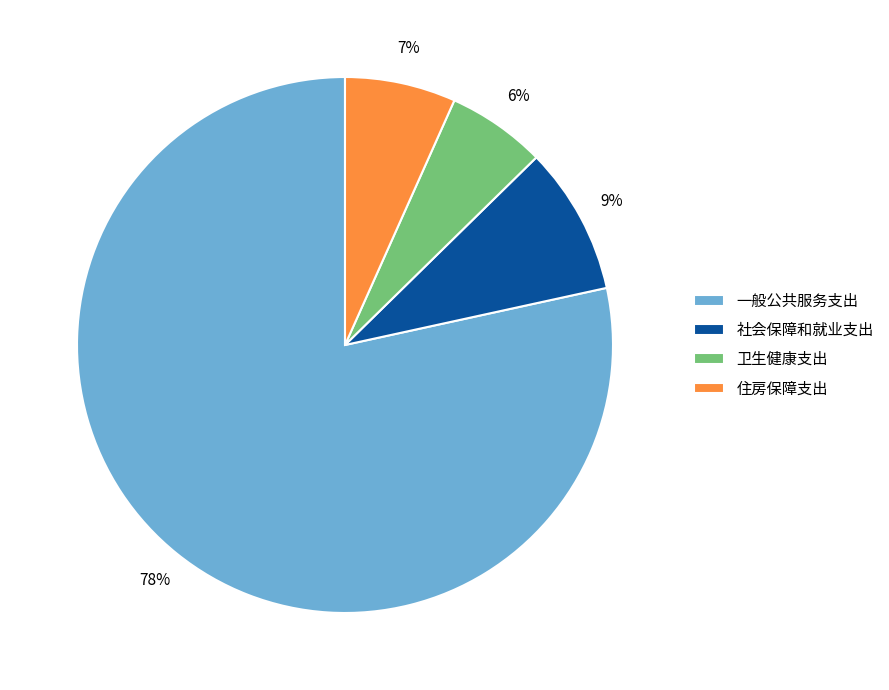

To the nearest percent, what is the combined percentage of 住房保障支出 and 一般公共服务支出?

85%